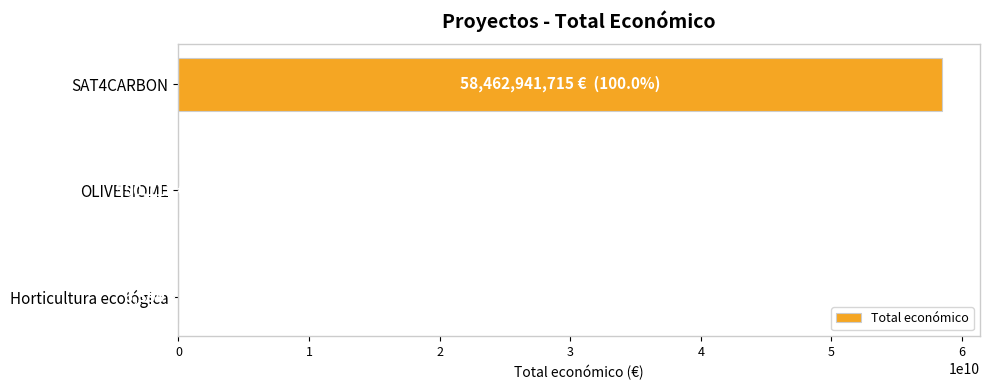

Count the number of categories in the chart.

3